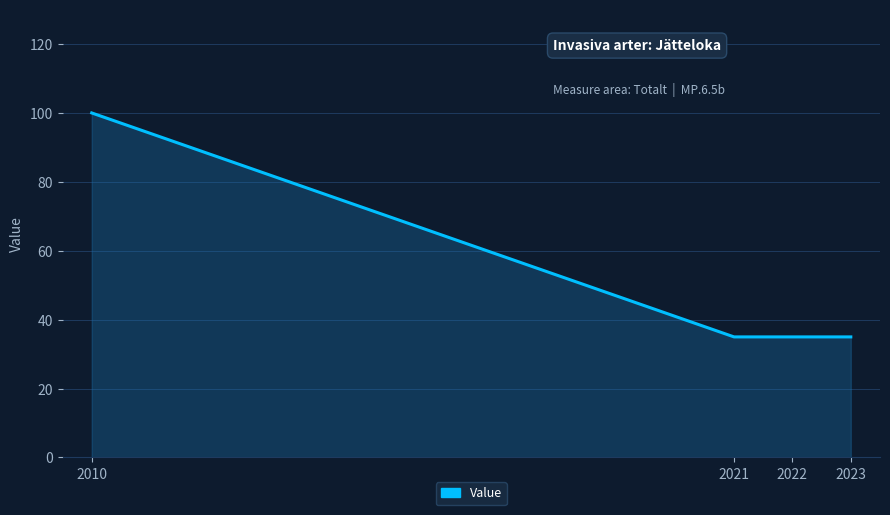

Which has a higher value, 2022 or 2010?

2010